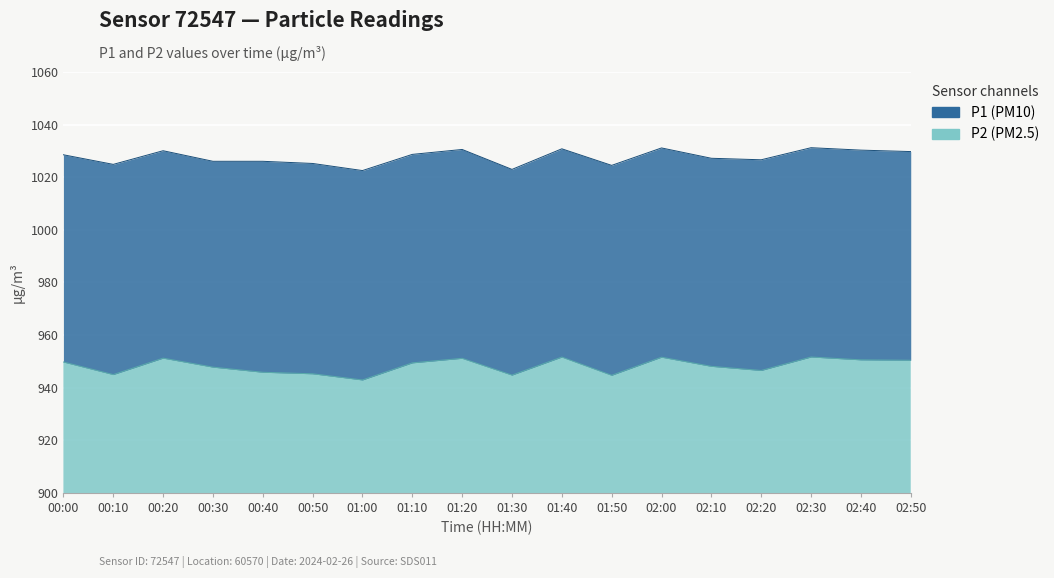

Is it true that P1 equals 1026.0 at 00:40?

True